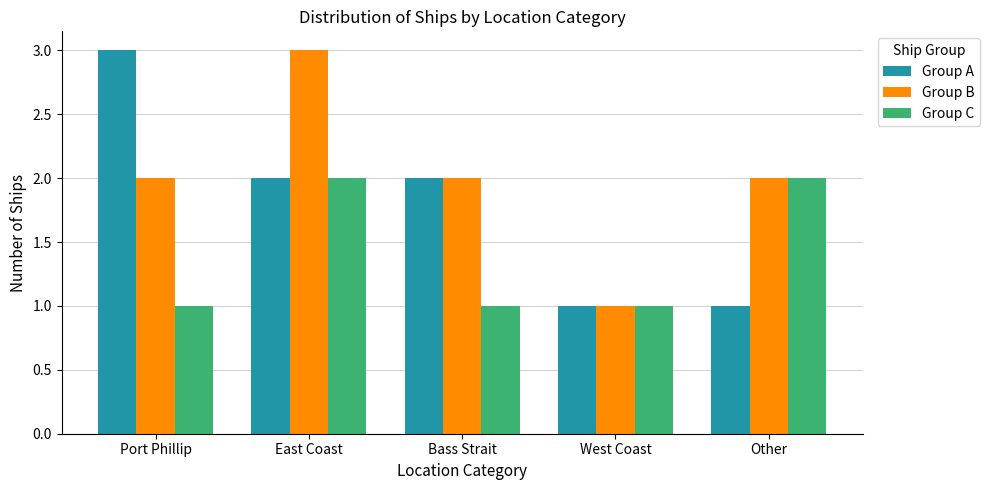

How many groups of bars are there?

5